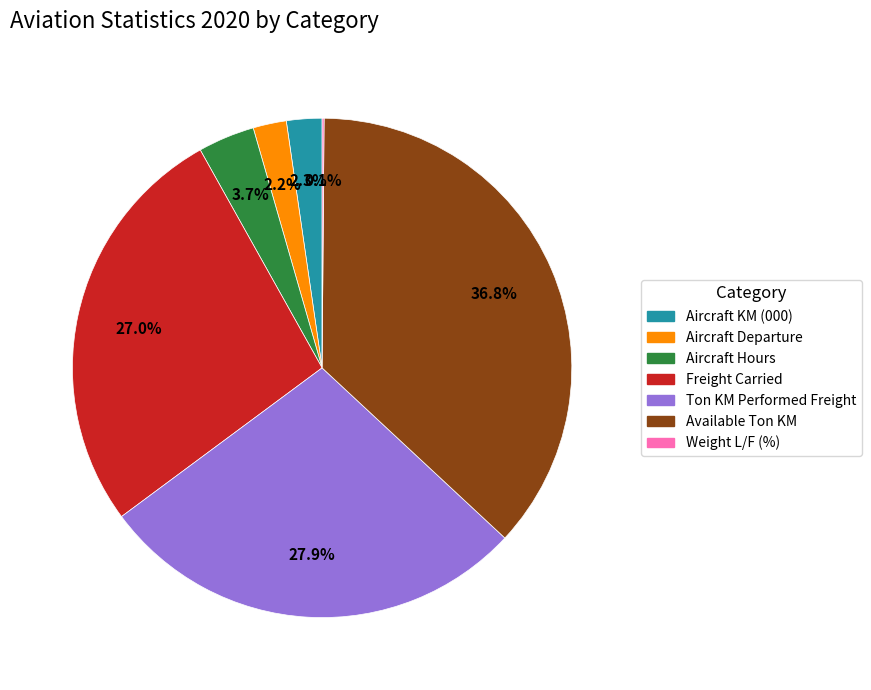

To the nearest percent, what portion does Aircraft KM (000) represent?

2%